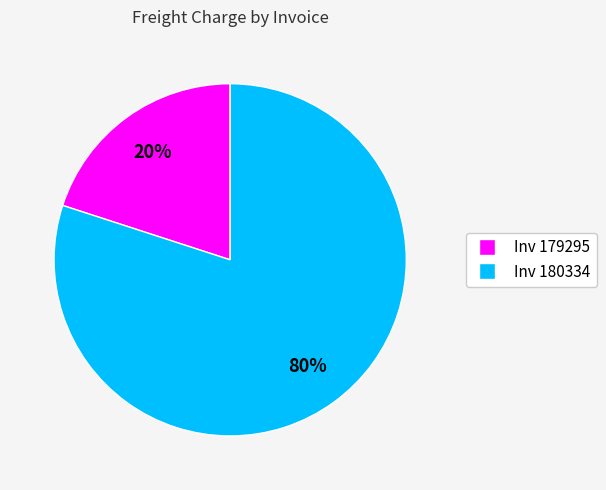

Which category has the biggest portion of the pie?

Inv 180334